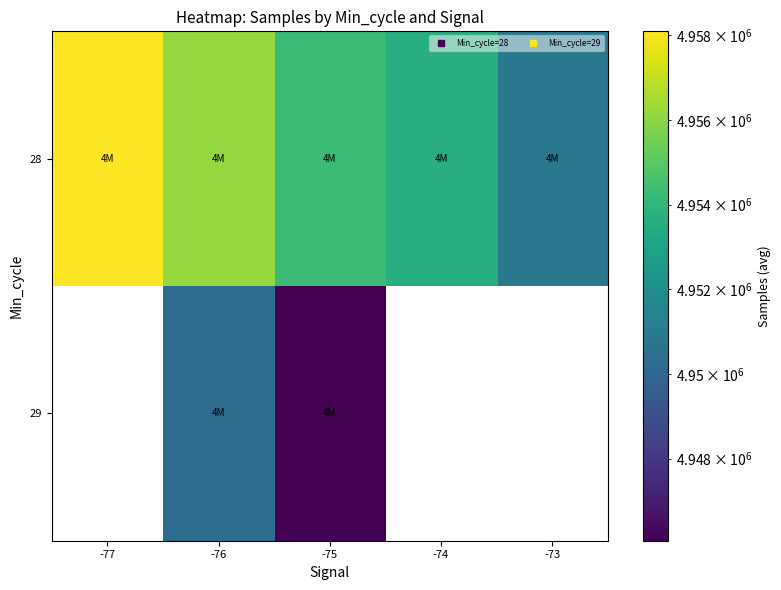

Which series has the largest total across all categories?

28